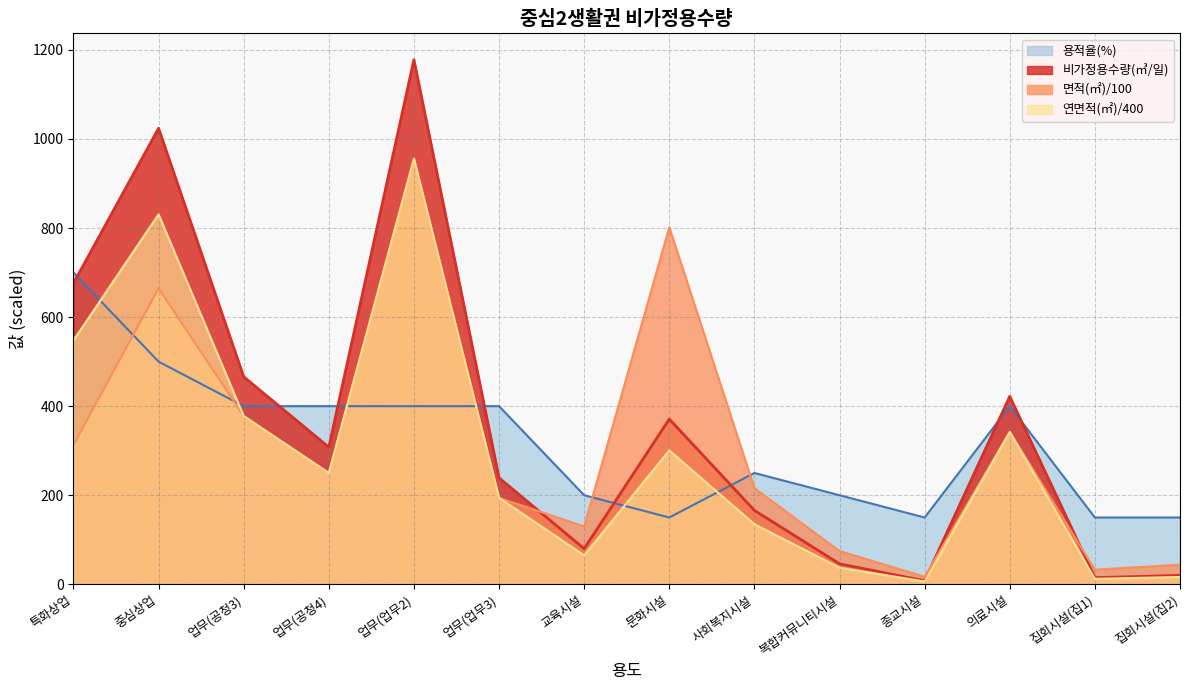

Which series has the widest spread of values?

비가정용수량(㎥/일)